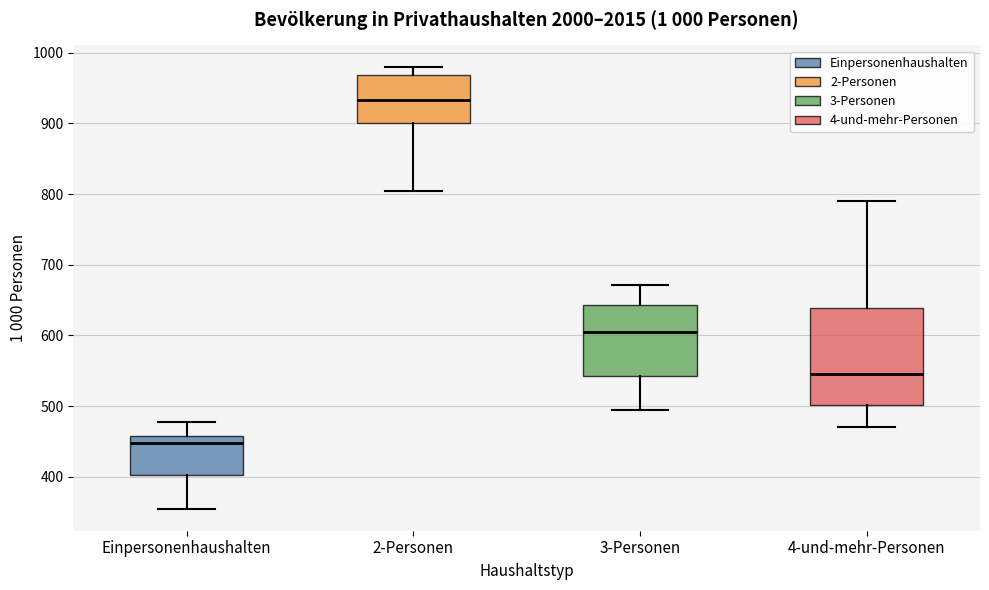

Where is the upper edge of the box for 3-Personen on the y-axis? The values are not printed on the chart, so give them approximately, as read against the axis.

640